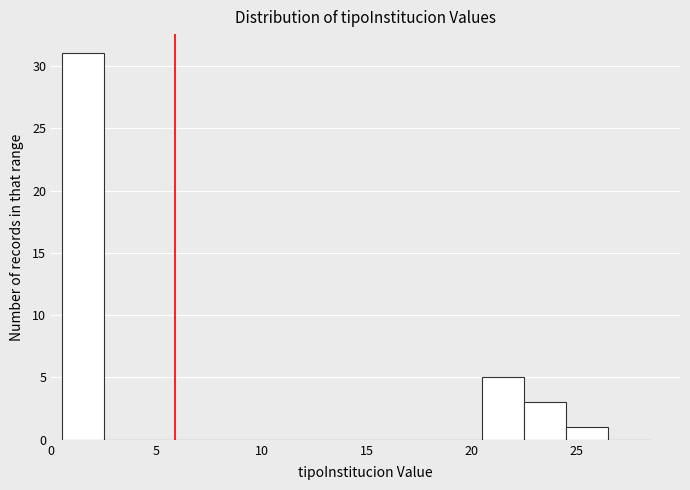

What is the height of the bar covering 20.5 to 22.5 on the x-axis? The values are not printed on the chart, so give them approximately, as read against the axis.

5